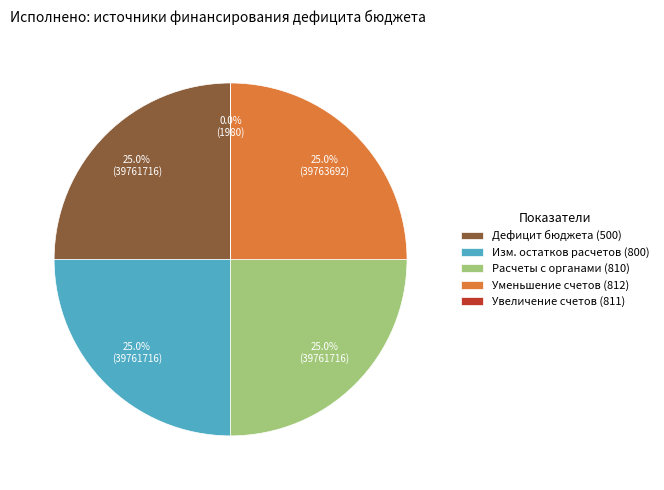

Is there any slice that represents more than half of the pie?

No